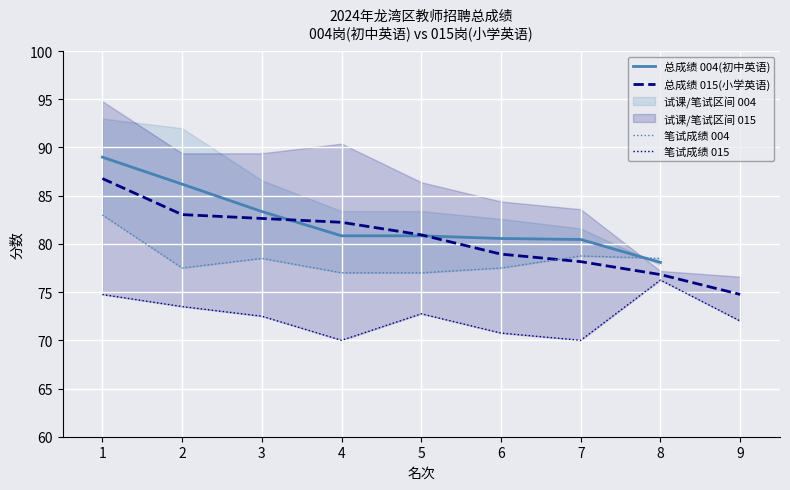

Where is the data nearest to the value 83?

3